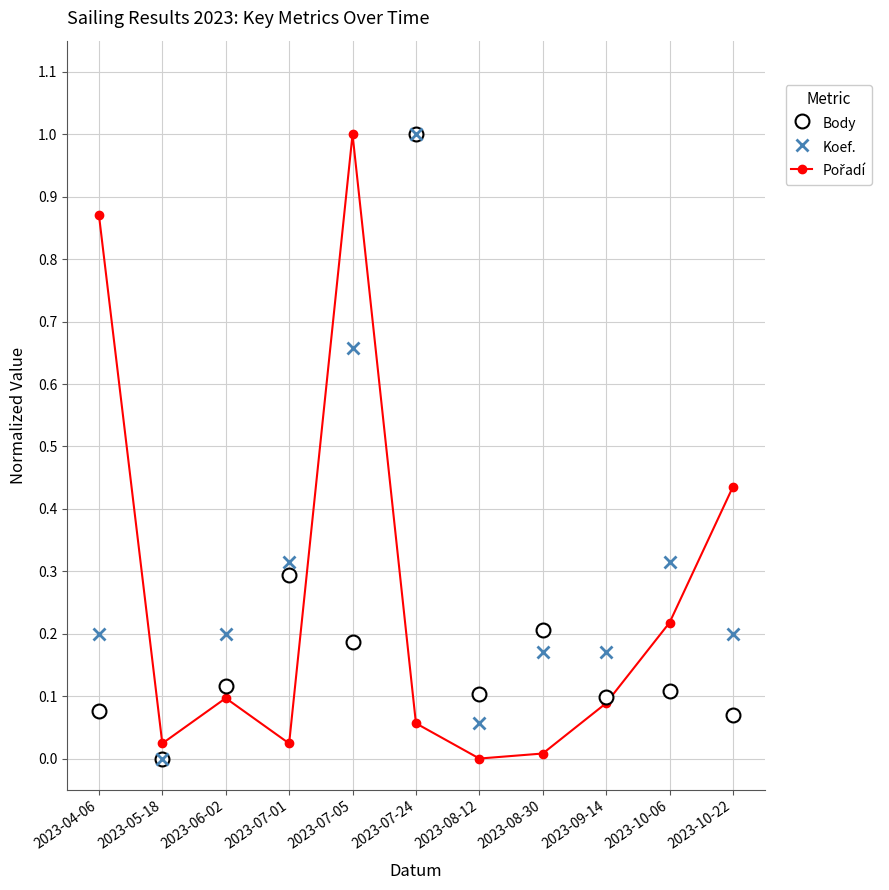

At which label does Body reach its minimum?

2023-05-18